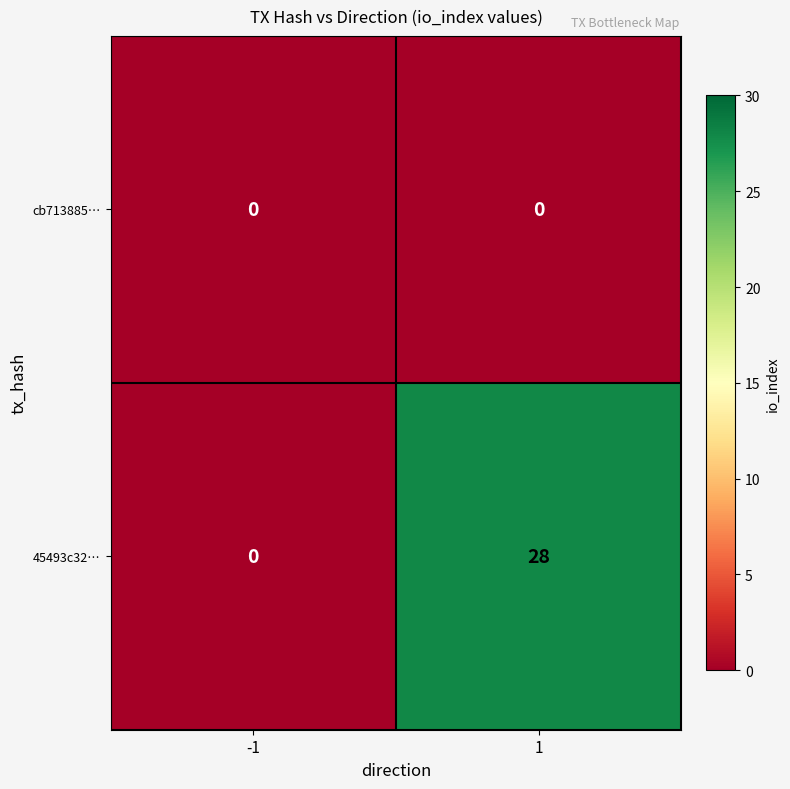

What is the difference between the 45493c32… values at -1 and 1?

28